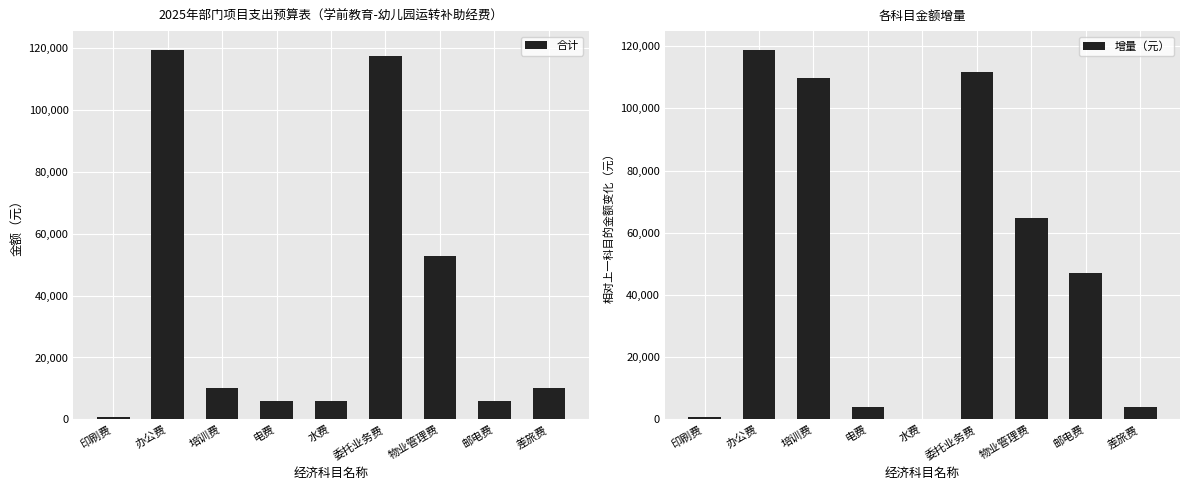

What position from the left is 水费?

5